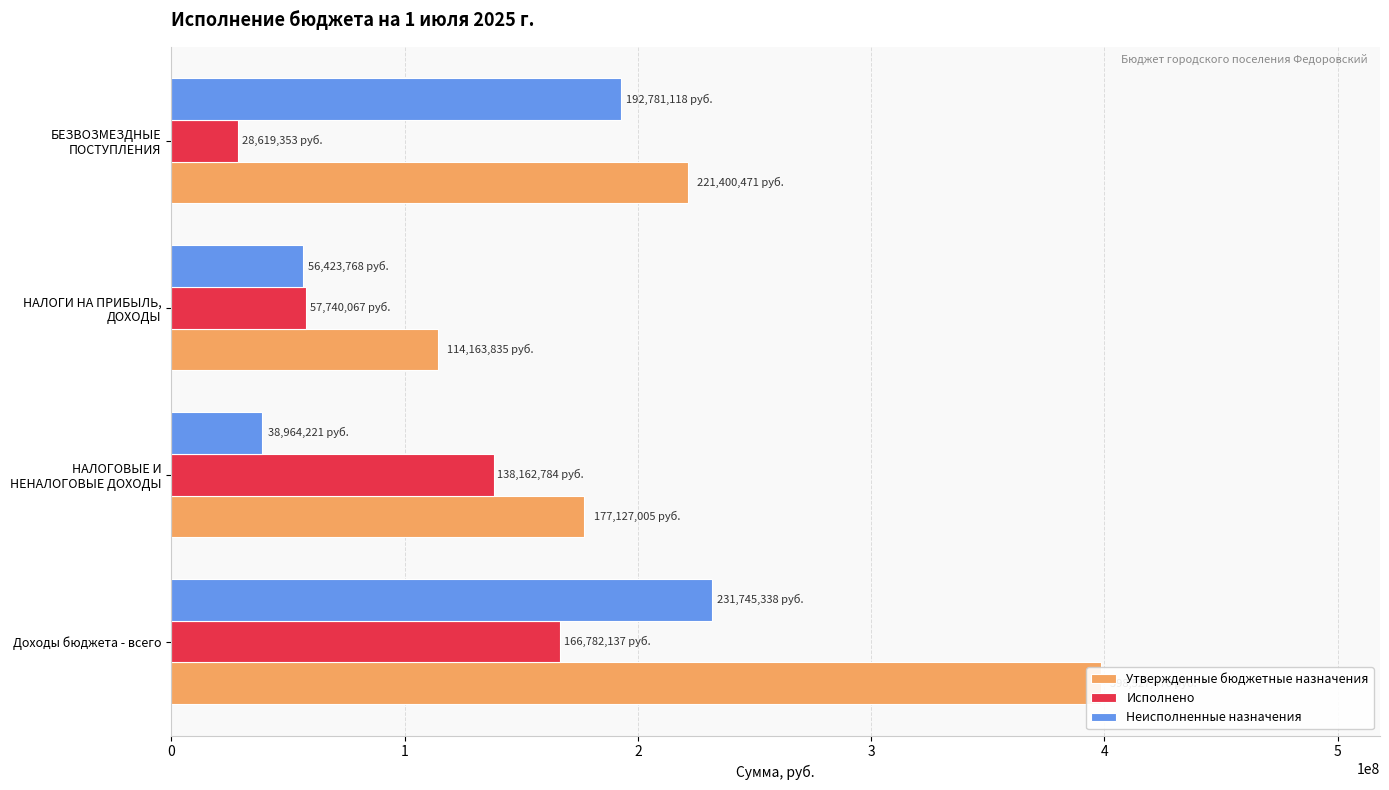

Which series has the largest total across all categories?

Утвержденные бюджетные назначения